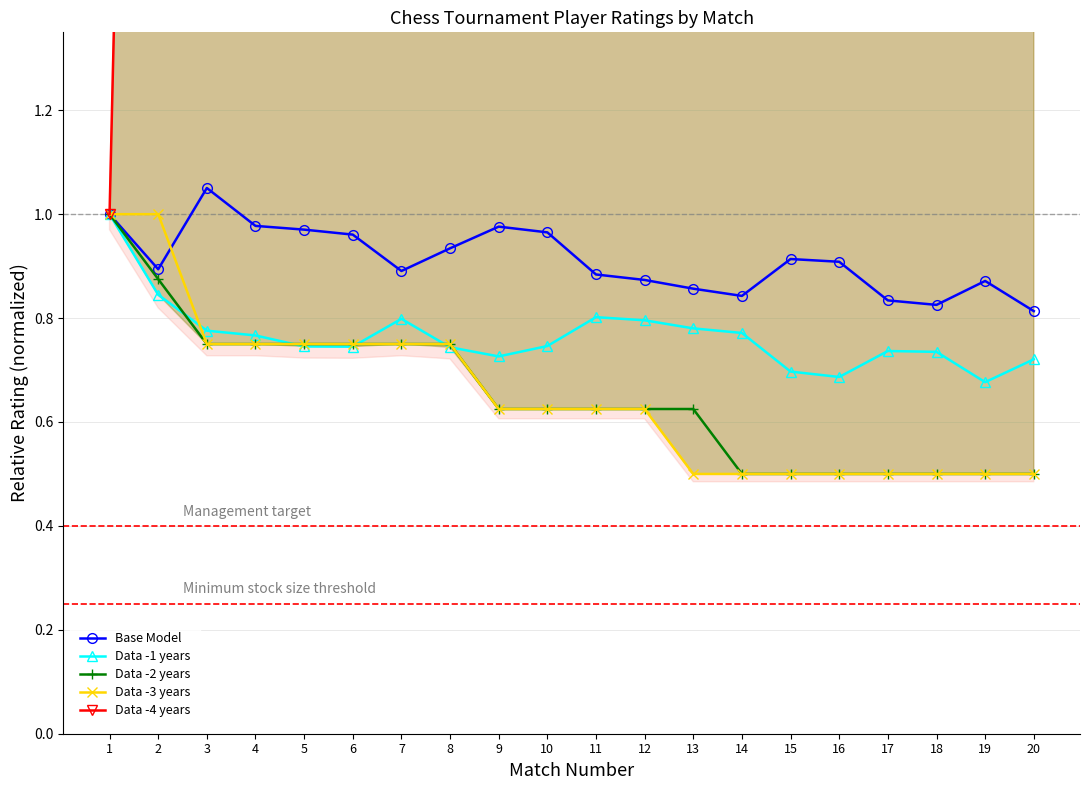

Reading left to right, transcribe all the data shown in this chart.

Base Model: 1.0	0.9	1.1	1.0	1.0	1.0	0.9	0.9	1.0	1.0	0.9	0.9	0.9	0.8	0.9	0.9	0.8	0.8	0.9	0.8
Data -1 years: 1.0	0.8	0.8	0.8	0.7	0.7	0.8	0.7	0.7	0.7	0.8	0.8	0.8	0.8	0.7	0.7	0.7	0.7	0.7	0.7
Data -2 years: 1.0	0.9	0.8	0.8	0.8	0.8	0.8	0.8	0.6	0.6	0.6	0.6	0.6	0.5	0.5	0.5	0.5	0.5	0.5	0.5
Data -3 years: 1.0	1.0	0.8	0.8	0.8	0.8	0.8	0.8	0.6	0.6	0.6	0.6	0.5	0.5	0.5	0.5	0.5	0.5	0.5	0.5
Data -4 years: 1.0	5.0	21.0	24.0	29.0	31.0	15.0	32.0	40.0	28.0	13.0	16.0	18.0	22.0	52.0	56.0	35.0	37.0	58.0	42.0